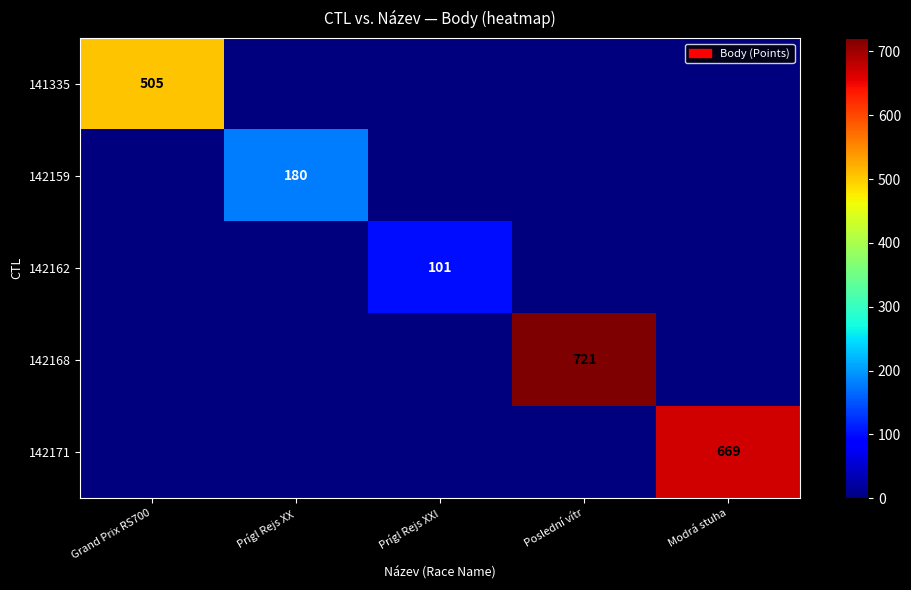

Count the number of data series in this chart.

5